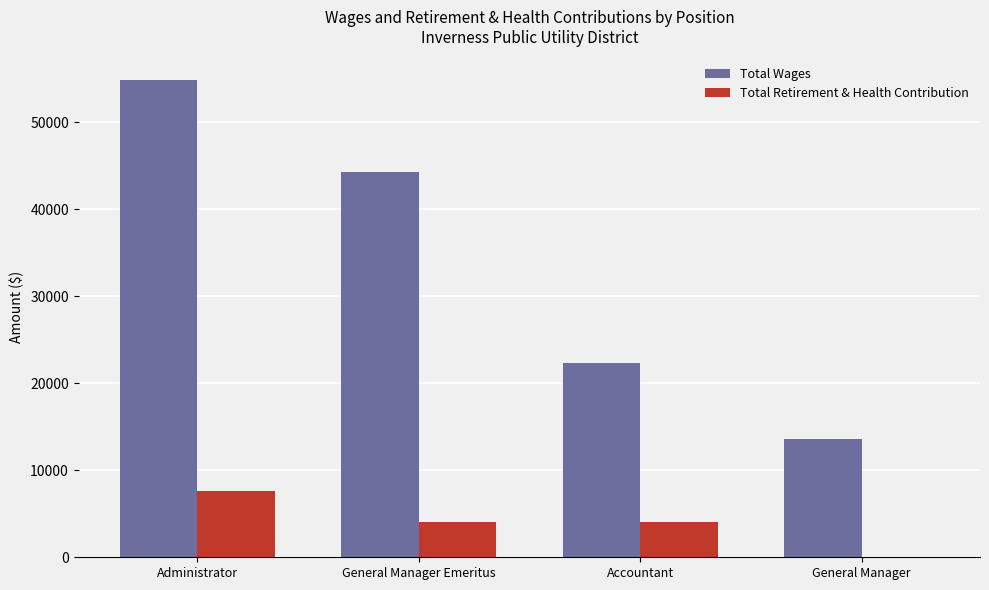

The Total Retirement & Health Contribution series shows 0 at General Manager. True or false?

True